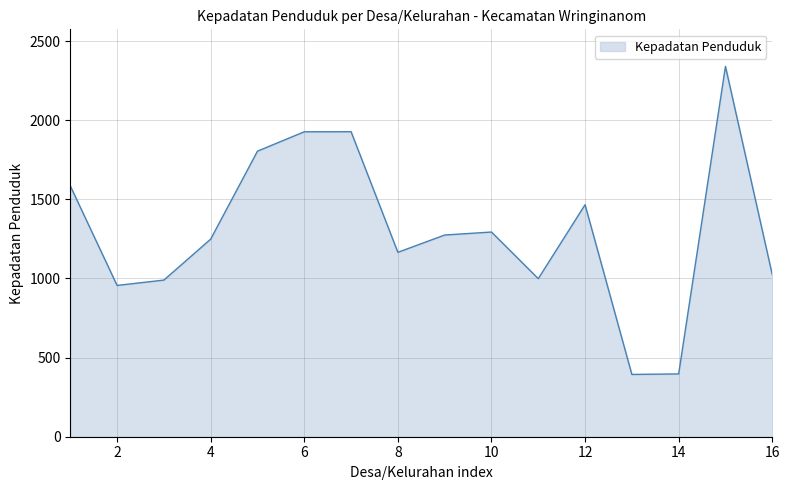

How many values are below 1274?

8